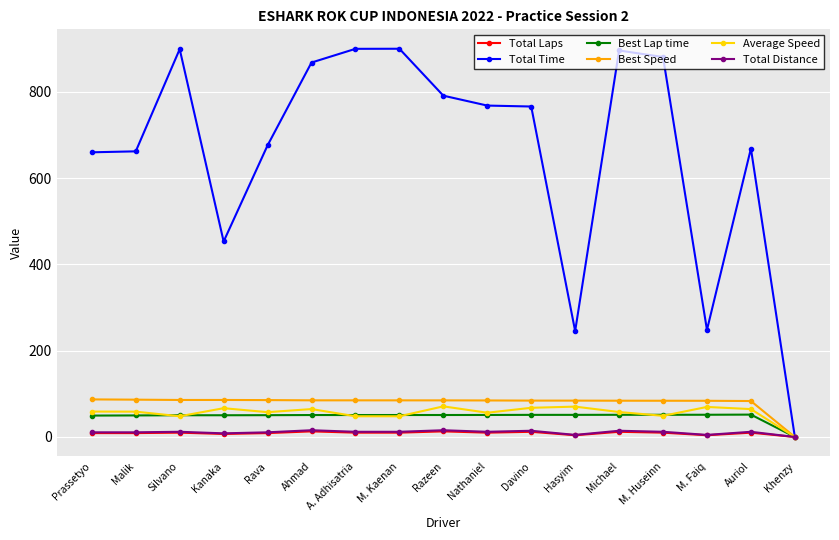

What is the label of the 8th point from the left?

M. Kaenan